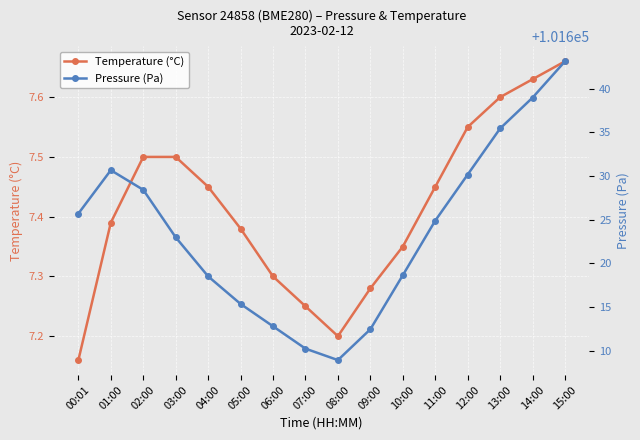

What position from the right is 12:00?

4